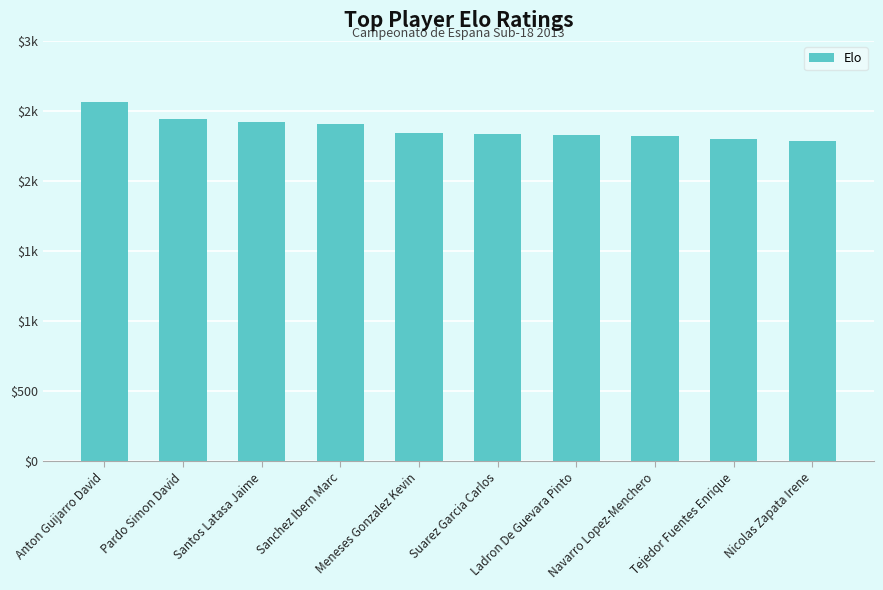

Rank the categories by value from highest to lowest.

Anton Guijarro David, Pardo Simon David, Santos Latasa Jaime, Sanchez Ibern Marc, Meneses Gonzalez Kevin, Suarez Garcia Carlos, Ladron De Guevara Pinto, Navarro Lopez-Menchero, Tejedor Fuentes Enrique, Nicolas Zapata Irene